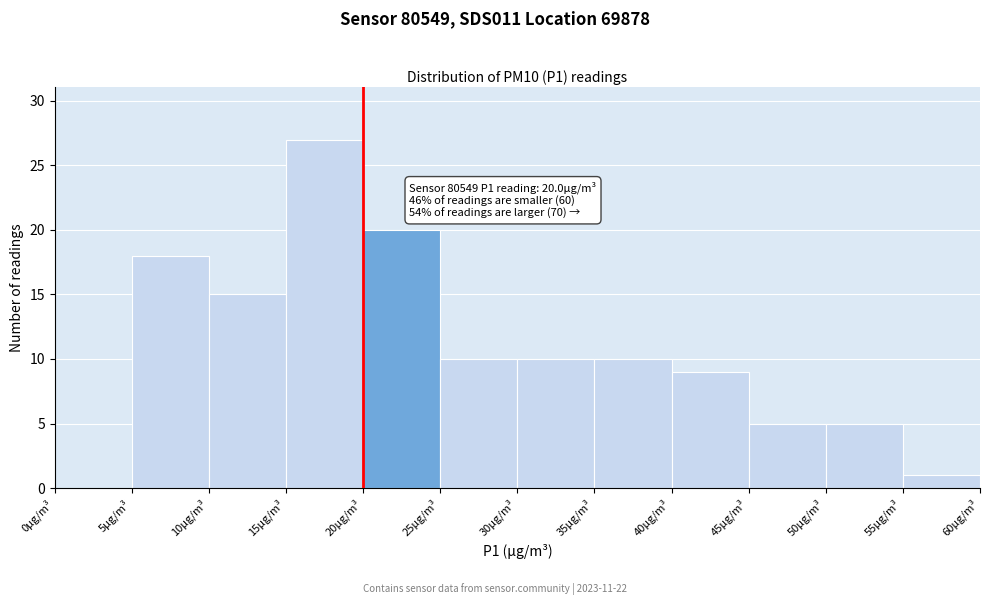

Which range on the x-axis has the tallest bar?

15 to 20